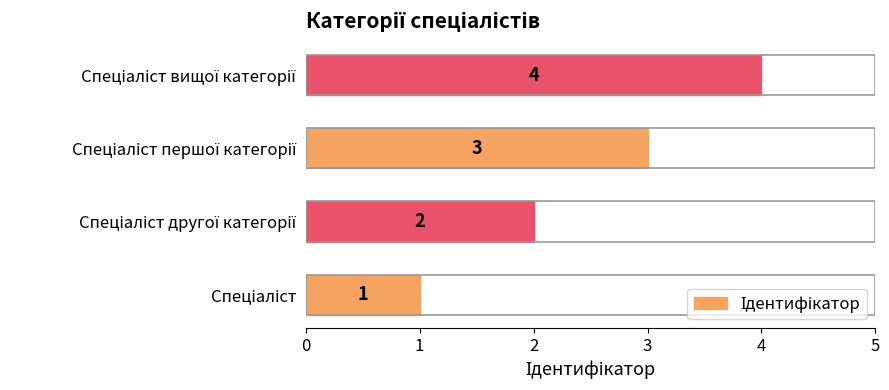

Count the values in the range 2 to 4.

3